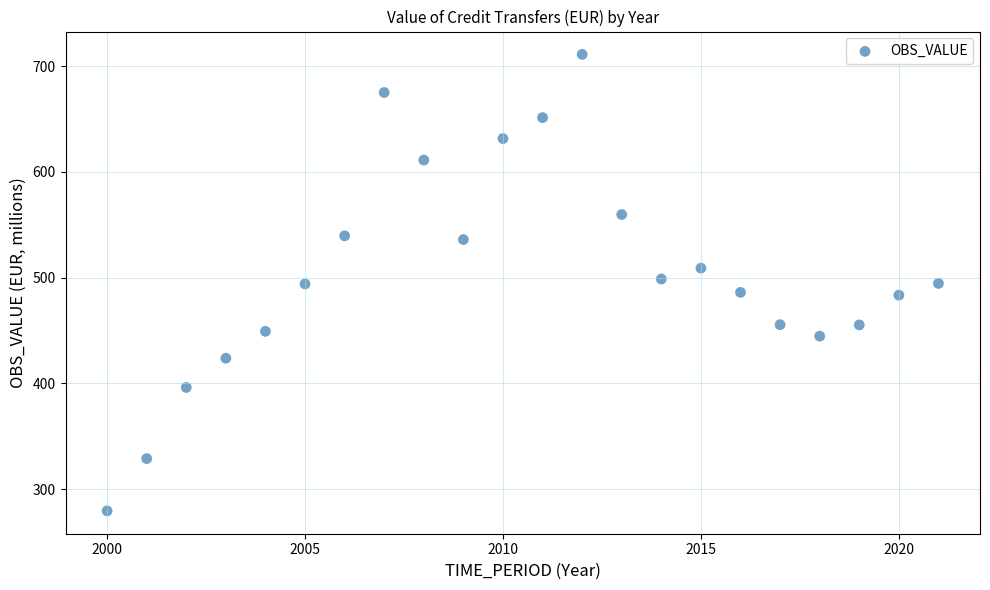

What is the range of Y values (max minus min)?

431.5